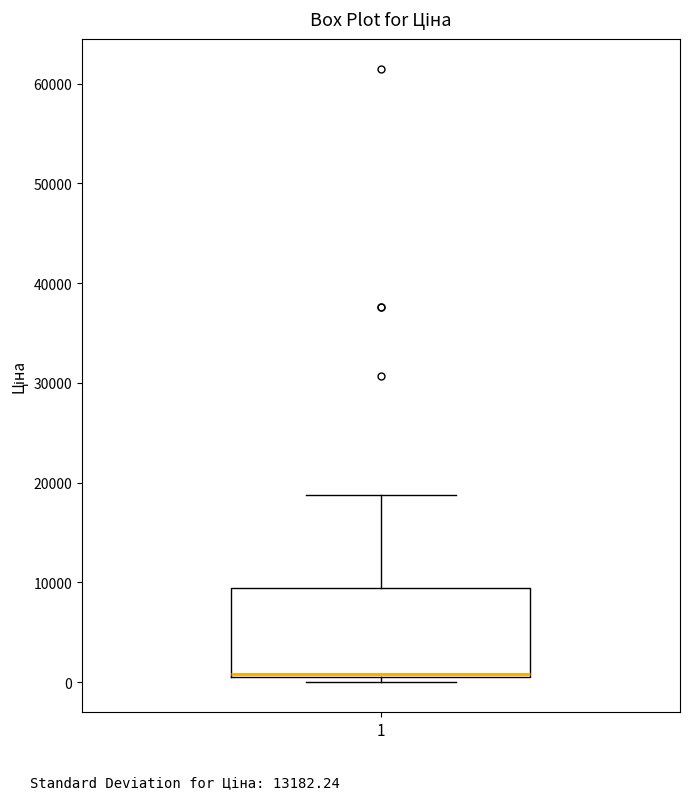

Transcribe this box plot: give where the median line is, the range the box spans, and where the two whiskers end, as read against the y-axis. The values are not printed on the chart, so give them approximately, as read against the axis.

median 1000 (just above the box's lower edge), box 1000 to 9000, whiskers 0 to 19000